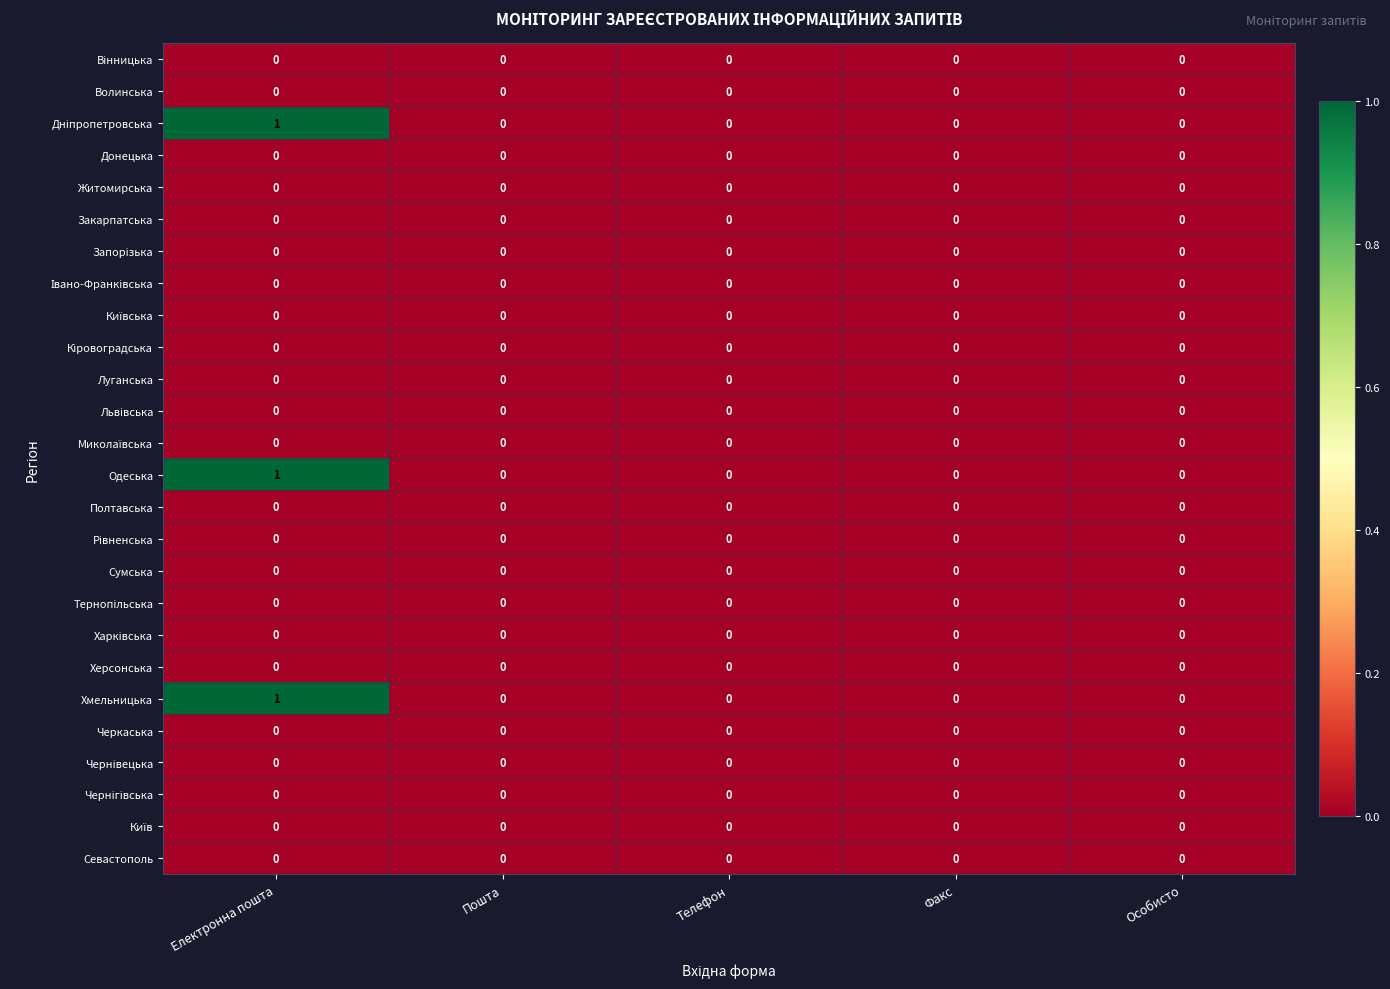

The Одеська series shows 0 at Особисто. True or false?

True